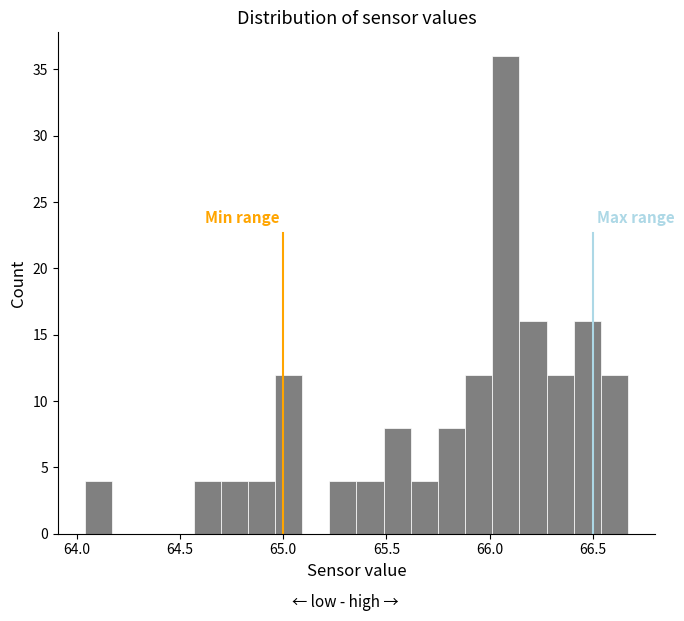

Around what value on the x-axis is the tallest bar? Give the approximate position of its centre, as read against the axis.

66.10